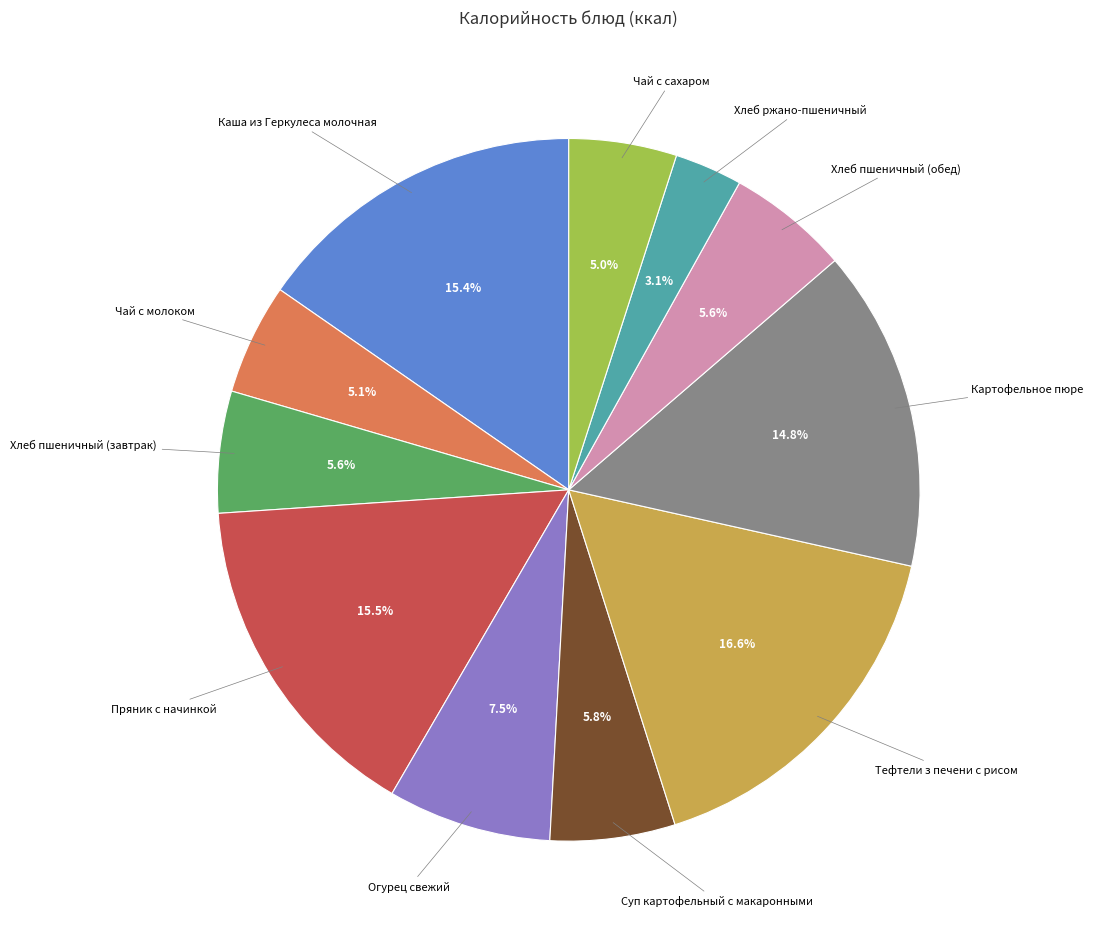

Does any single category account for the majority?

No